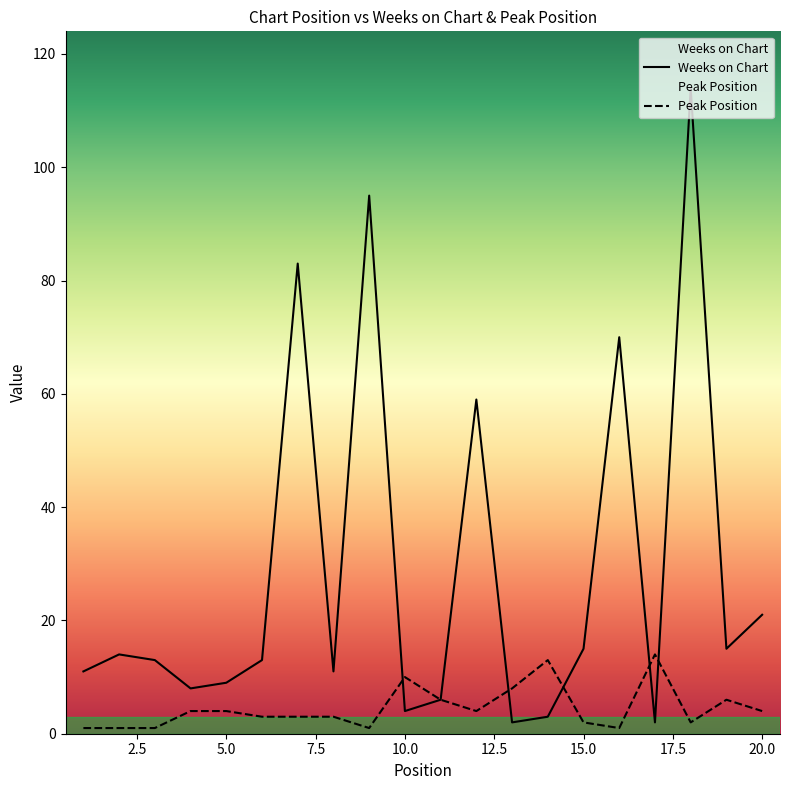

Between 1 and 13, which is larger?

1